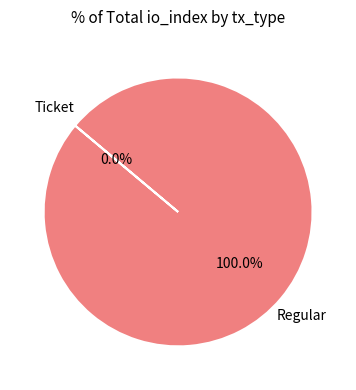

To the nearest percent, what is the difference between the largest and smallest slice percentages?

100%